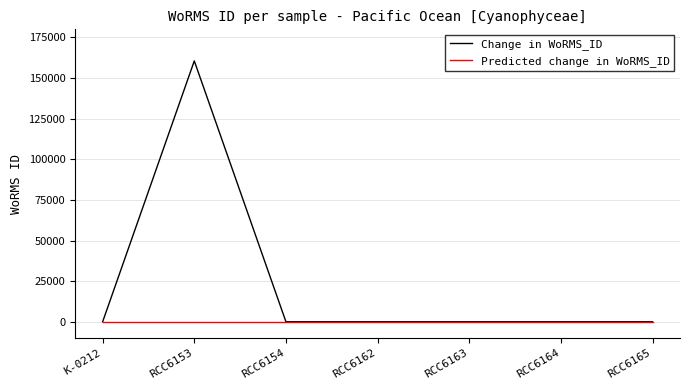

At which category is the sum across all series the highest?

RCC6153